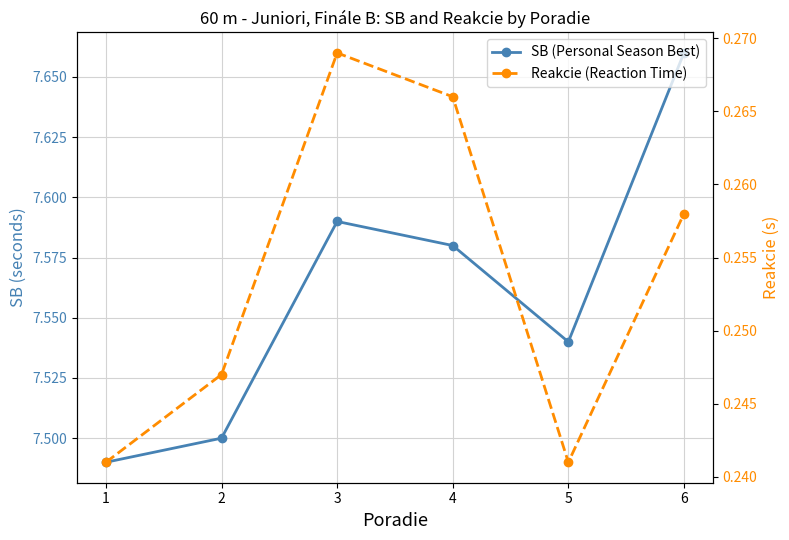

Reading right to left, list all the values displayed in this chart.

SB (Personal Season Best): 7.7	7.5	7.6	7.6	7.5	7.5
Reakcie (Reaction Time): 0.3	0.2	0.3	0.3	0.2	0.2